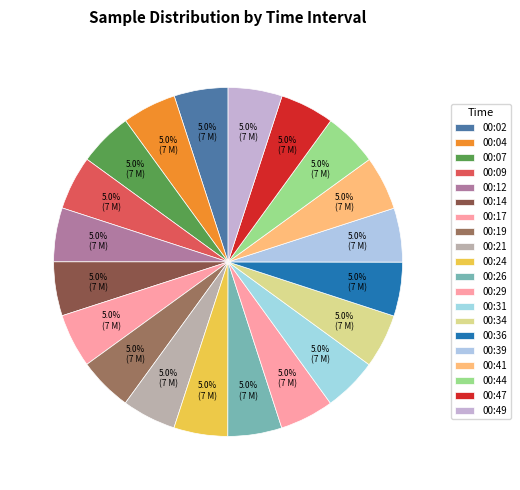

Do 00:24 and 00:21 together represent more than half of the pie?

No